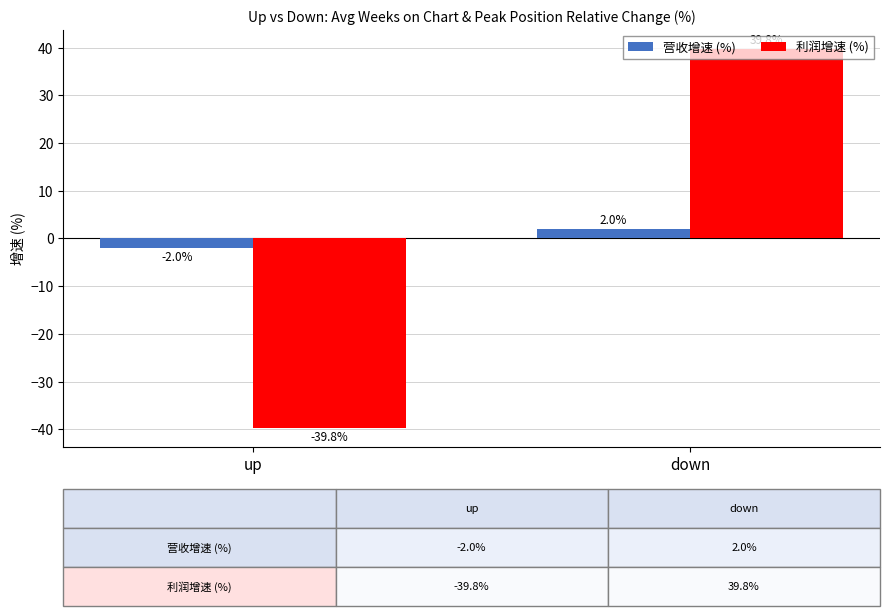

Reading left to right, what are all the values shown in this chart?

营收增速 (%): up=-2.0	down=2.0
利润增速 (%): up=-39.8	down=39.8